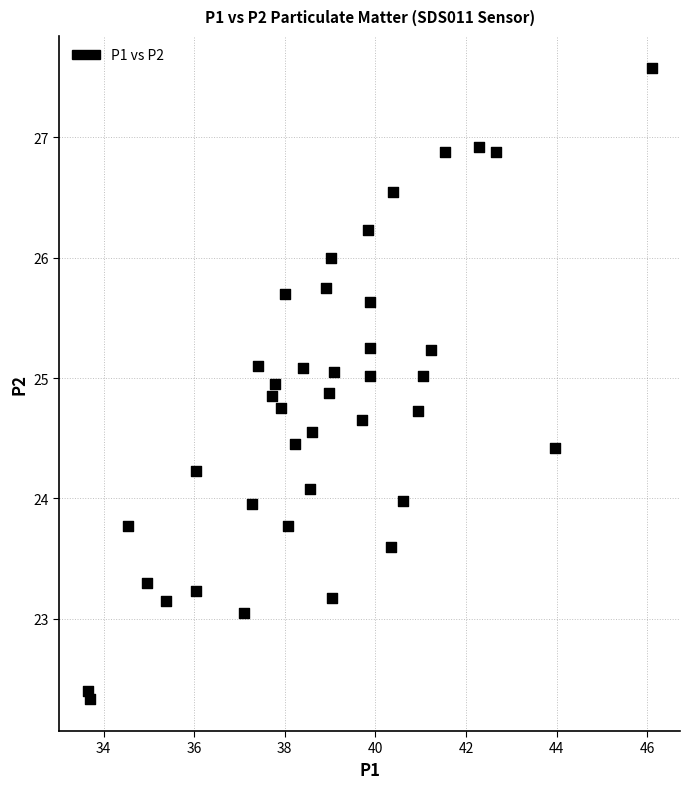

What is the range of X values (max minus min)?

12.5